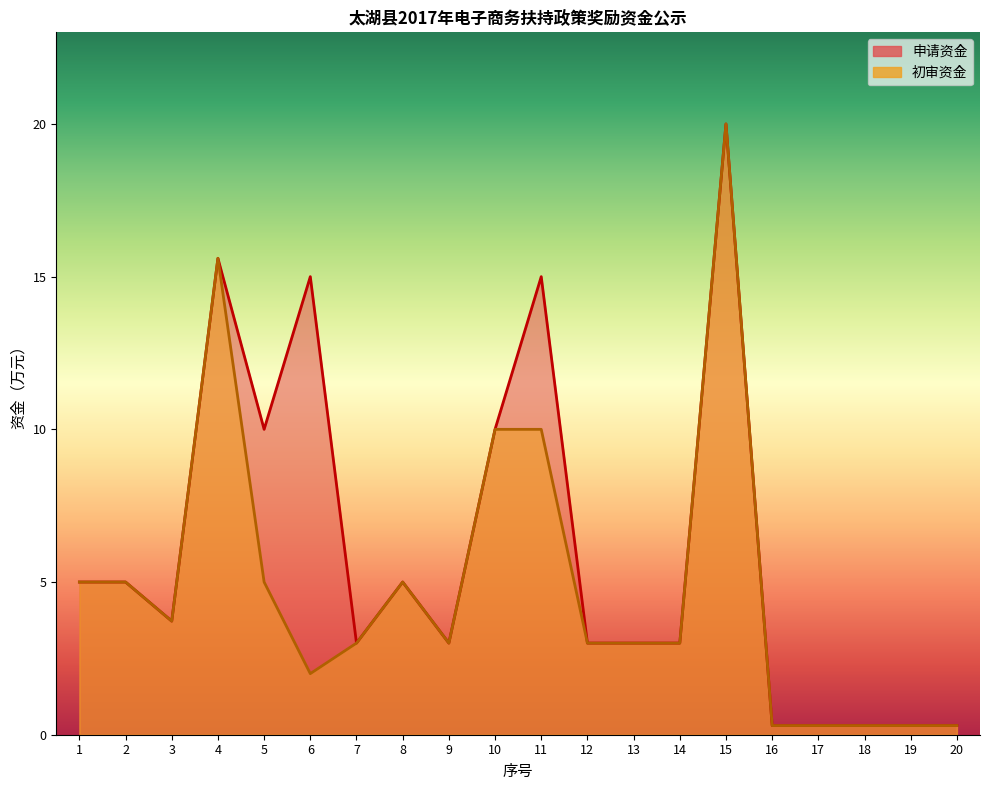

What are all the series names shown in the legend?

申请资金, 初审资金